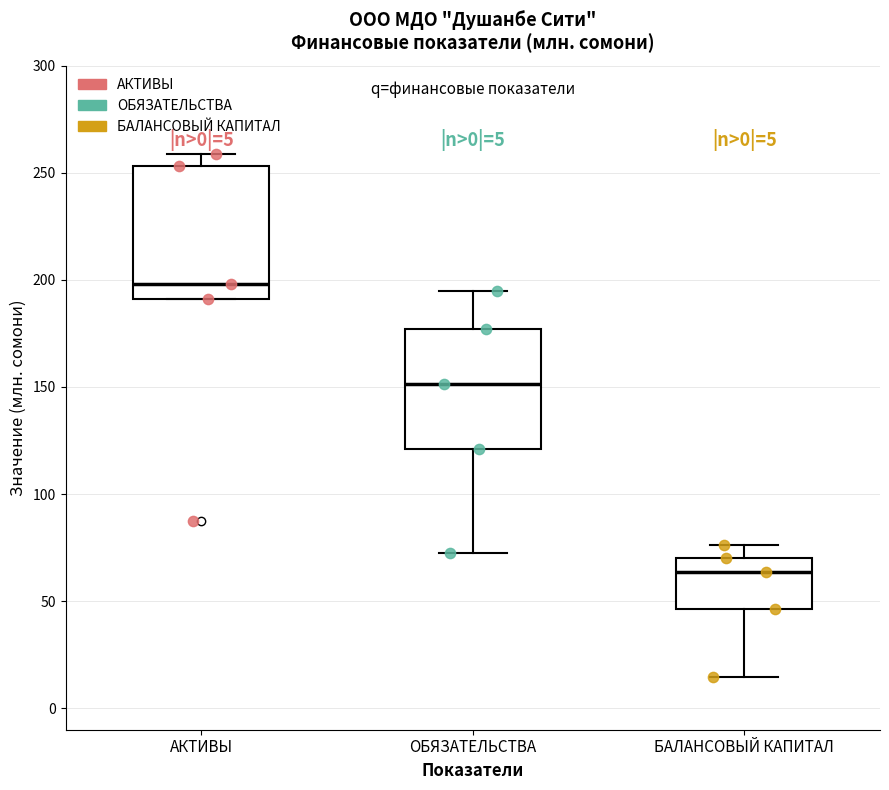

Which box is the tallest, from its lower edge to its upper edge?

АКТИВЫ